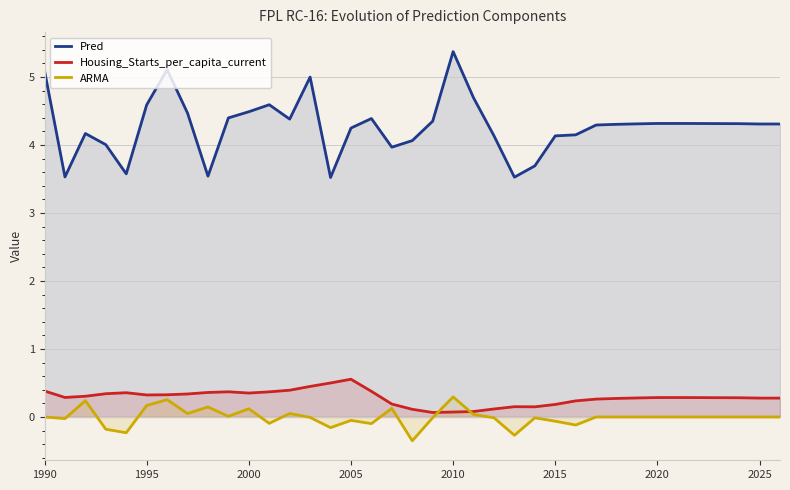

What are all the series names shown in the legend?

Pred, Housing_Starts_per_capita_current, ARMA